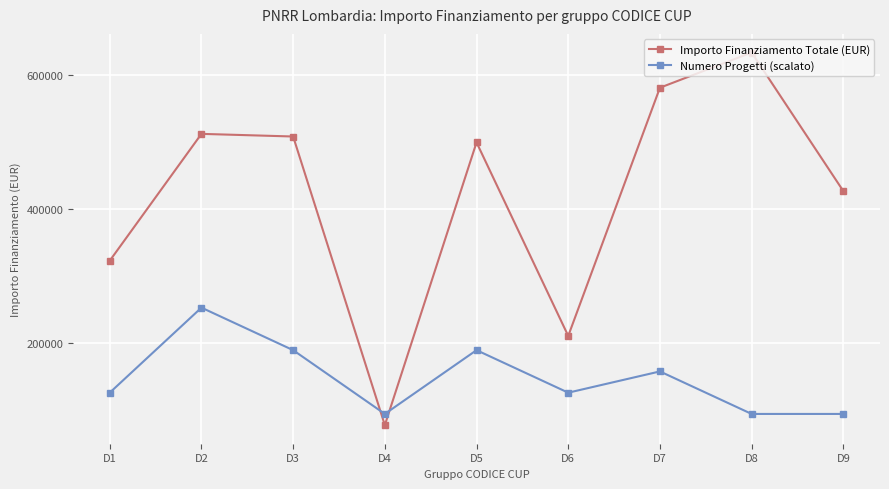

True or false: Importo Finanziamento Totale (EUR) has more than 2 interior local peaks.

True